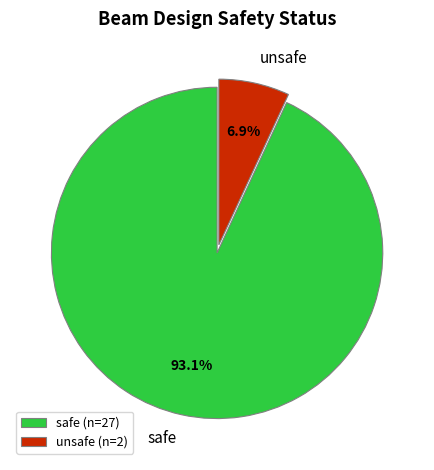

To the nearest percent, what percentage of the pie is safe?

93%